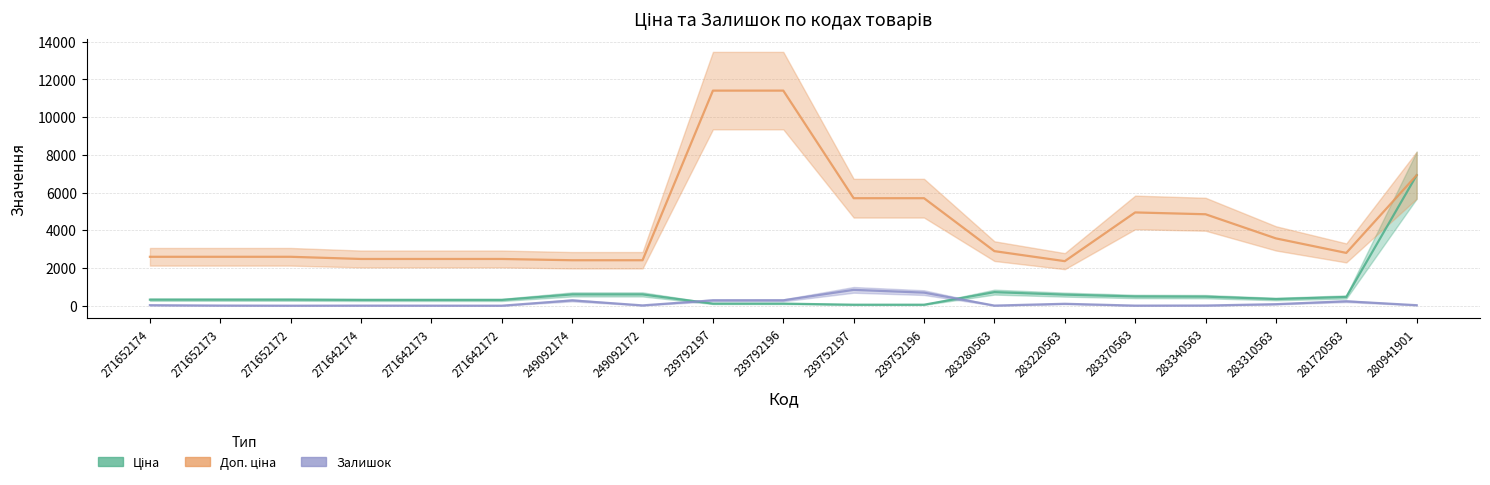

How many data points in Ціна are above 324?

12